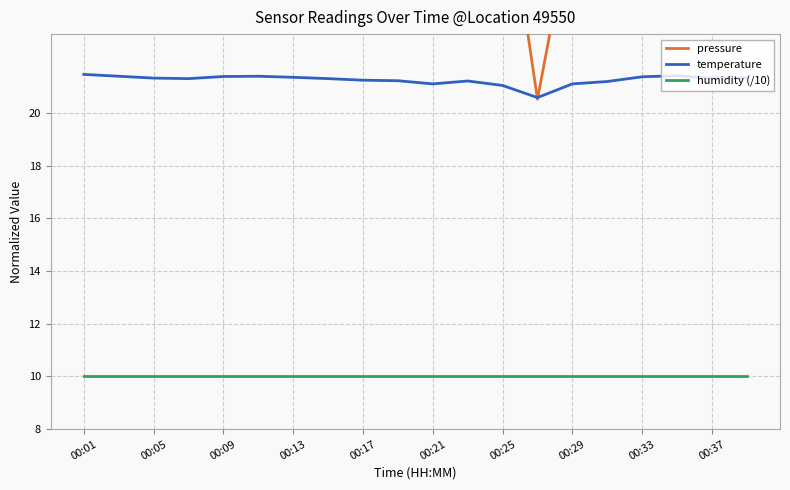

True or false: humidity (/10) and temperature cross at least once.

False